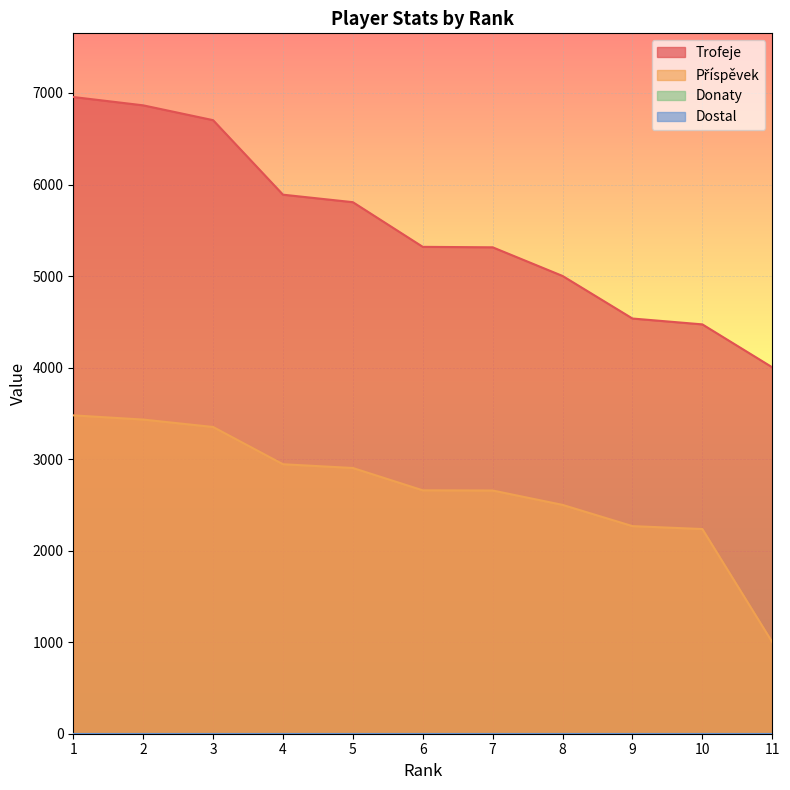

Which series has the widest spread of values?

Trofeje